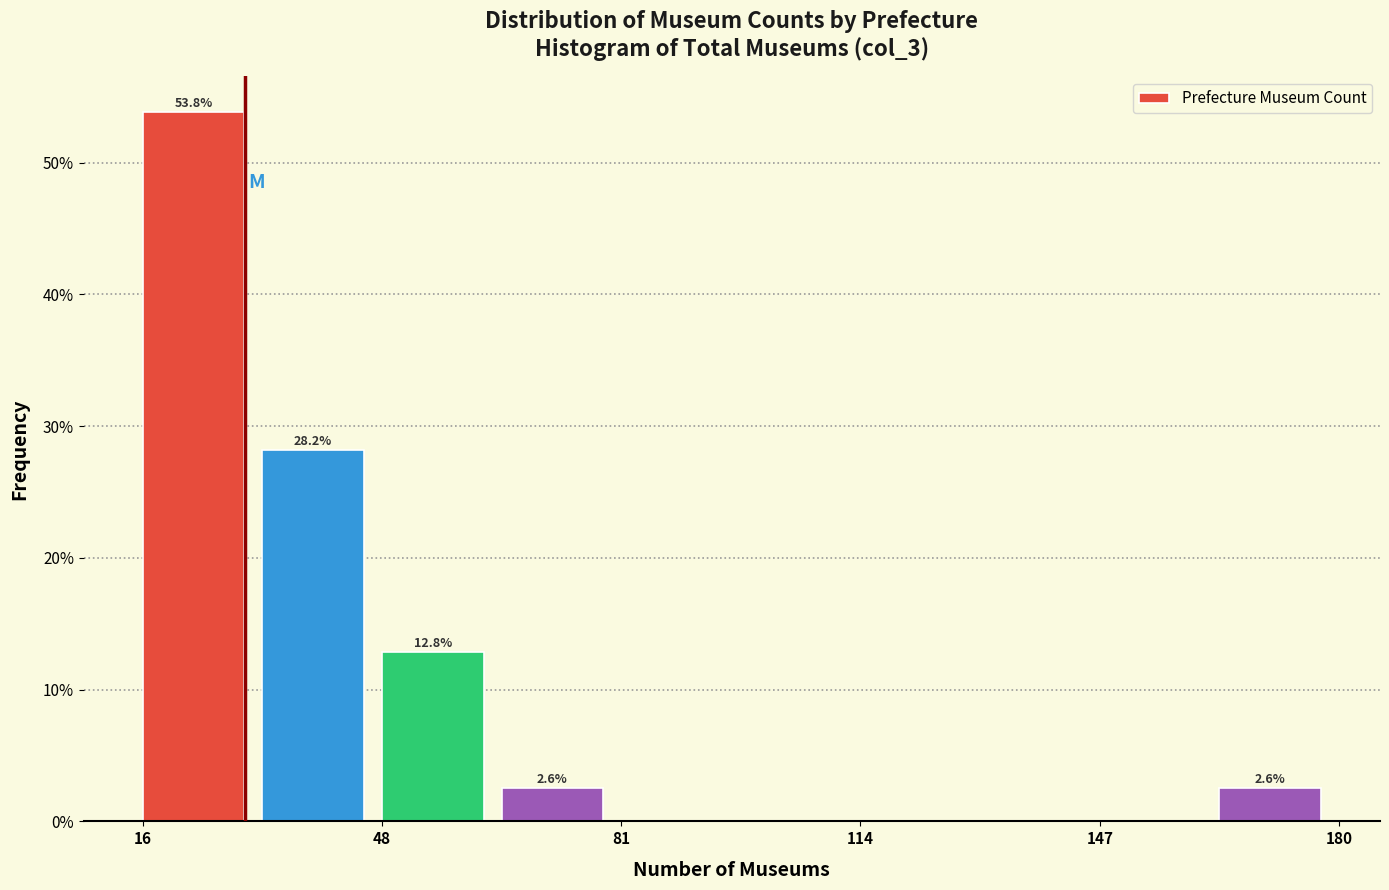

Read against the x-axis, roughly where is the centre of the tallest bar?

25